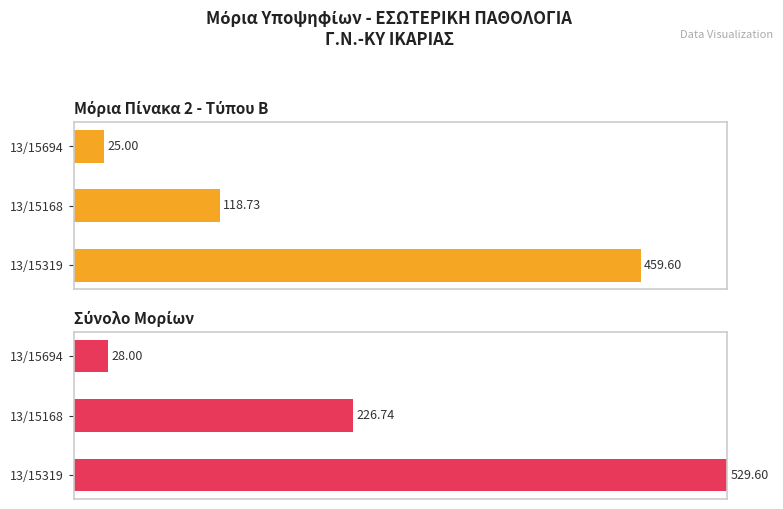

Rank the series by their maximum value, from lowest to highest.

Μόρια Πίνακα 2 - Τύπου Β, Σύνολο Μορίων